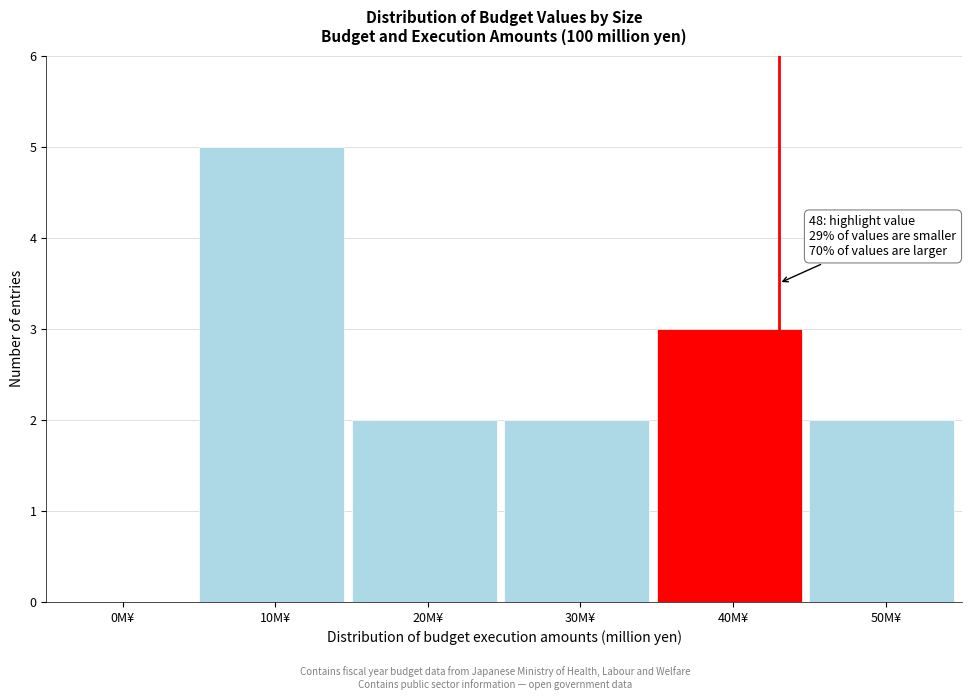

Reading left to right, list all the values displayed in this chart.

0M¥=0	10M¥=5	20M¥=2	30M¥=2	40M¥=3	50M¥=2